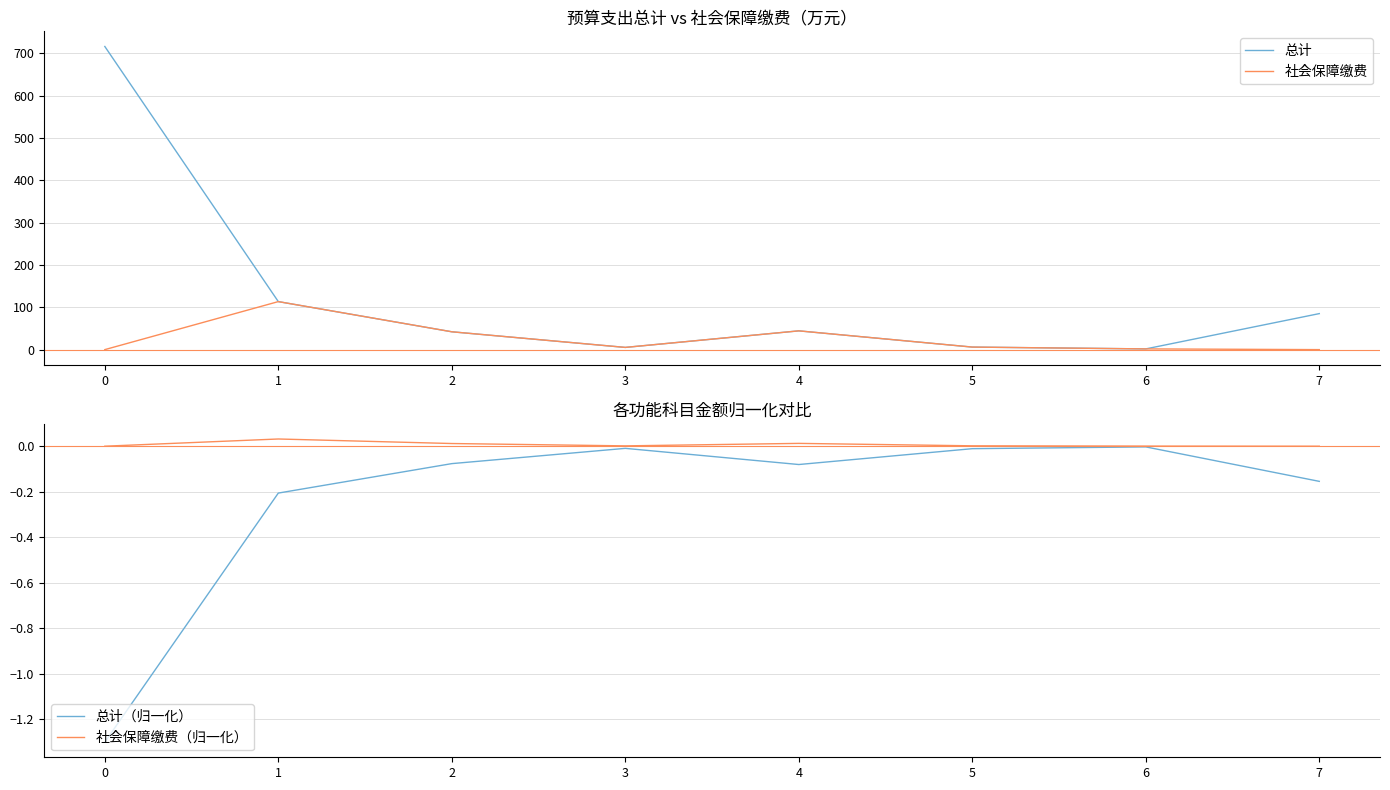

How many data points in 社会保障缴费（归一化） are above 0?

6